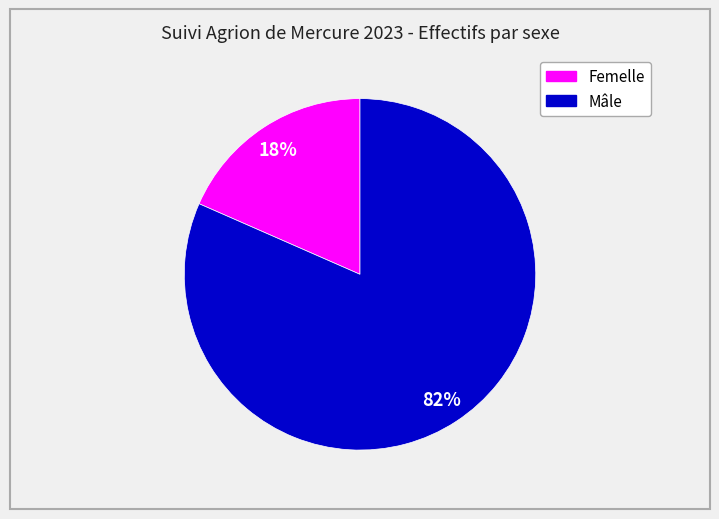

Count the number of slices in the pie.

2